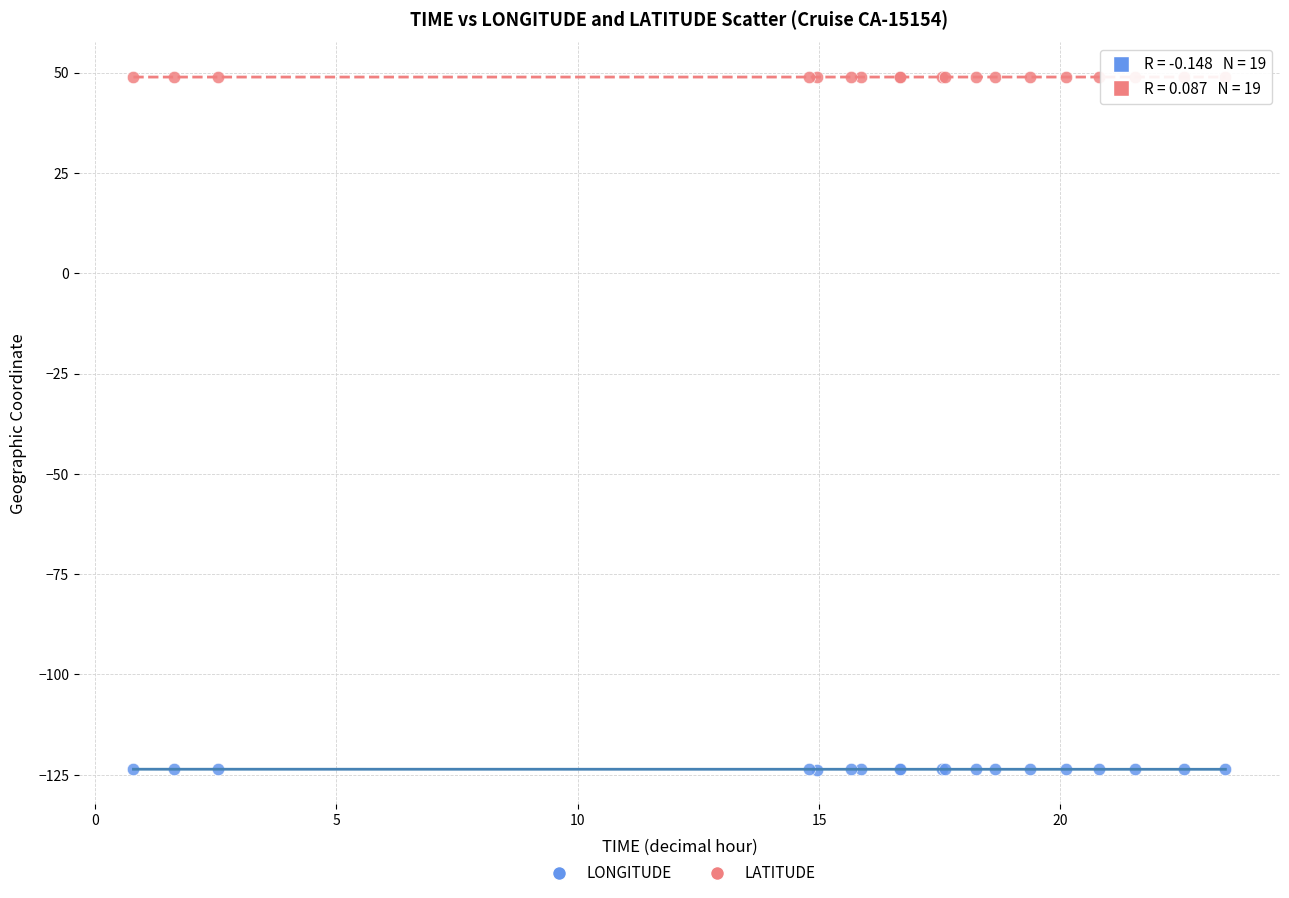

Which series contains the highest Y value?

LATITUDE